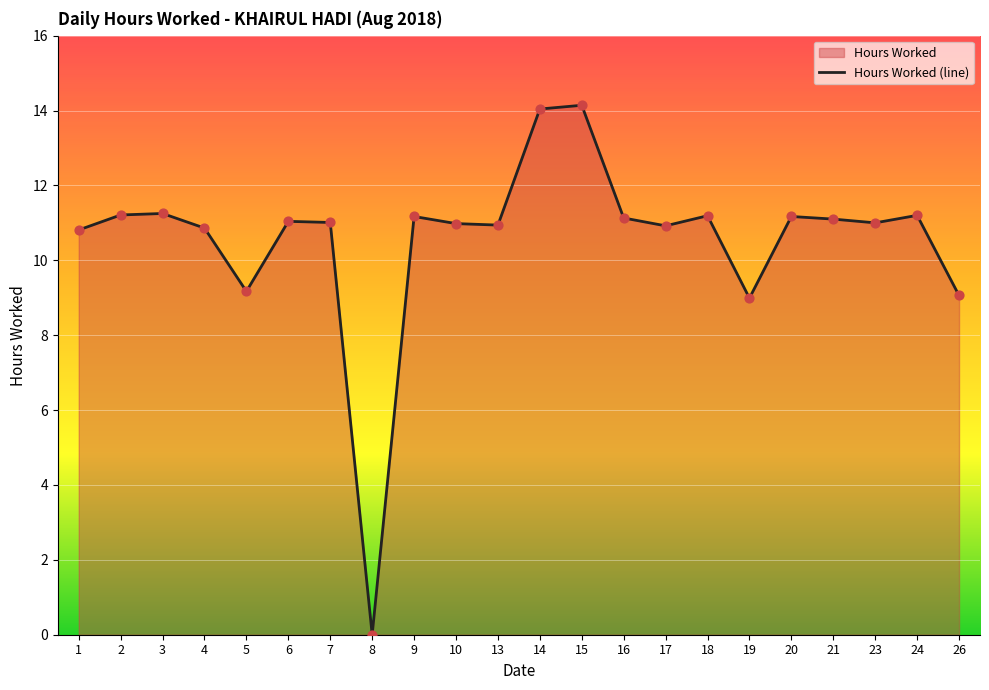

What is the ratio of the value at 7 to the value at 24?

1.0